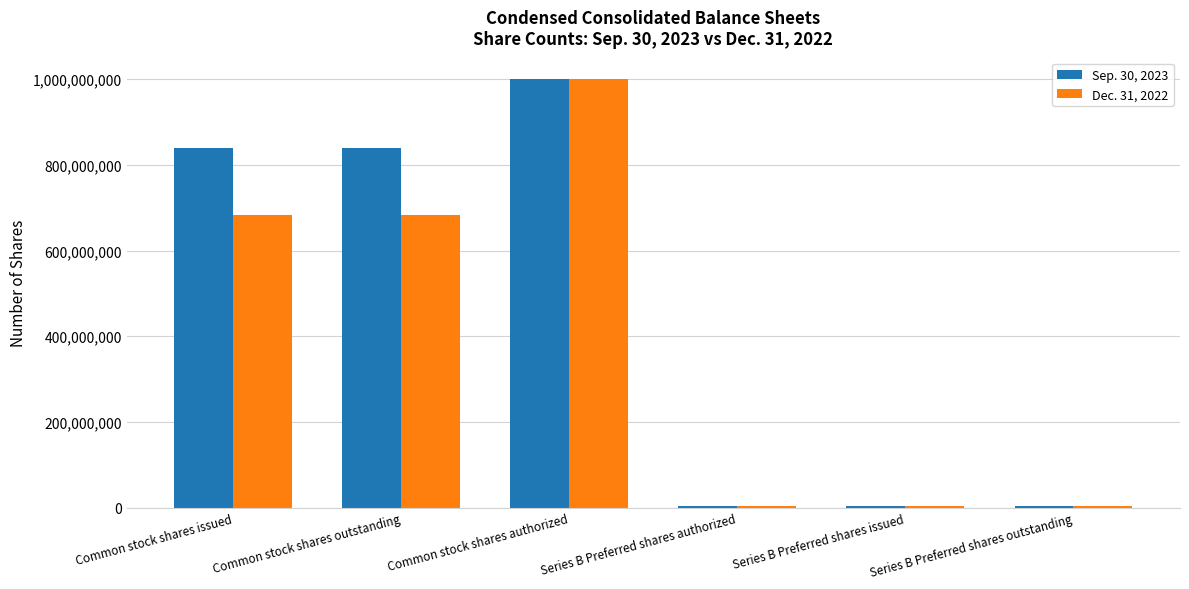

The Sep. 30, 2023 series shows 838283646 at Common stock shares issued. True or false?

True